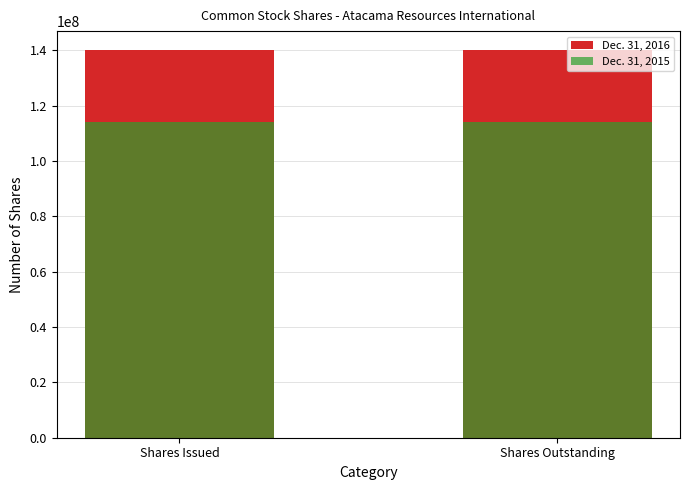

The value of Dec. 31, 2016 at Shares Issued is 139900818. True or false?

True